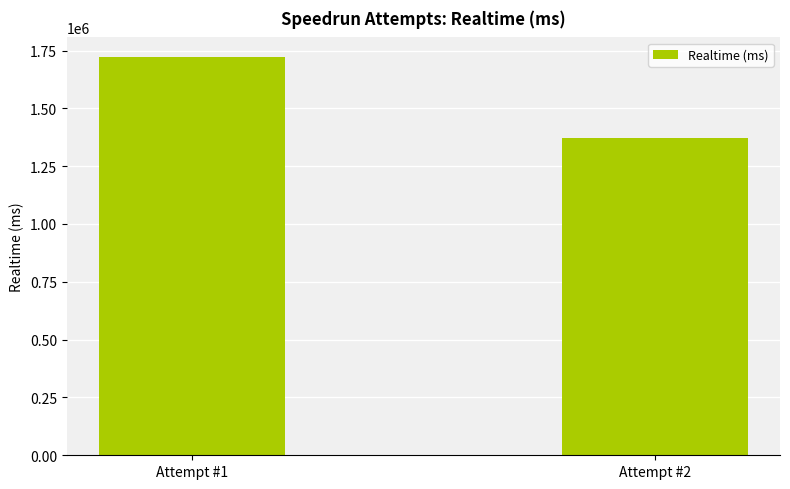

Rank the categories by value from highest to lowest.

Attempt #1, Attempt #2